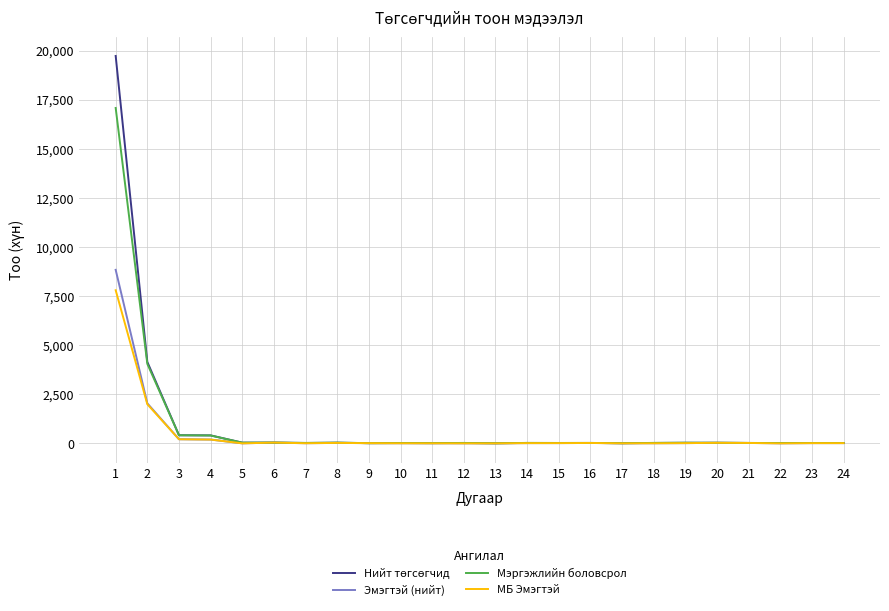

The value of МБ Эмэгтэй at 12 is 0. True or false?

True